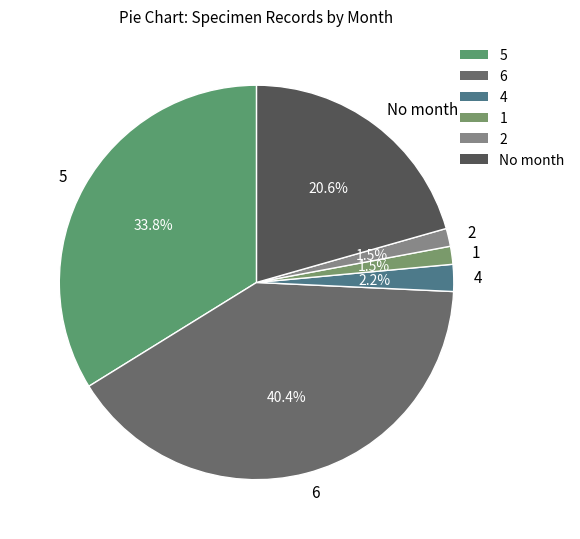

To the nearest percent, what portion does 6 represent?

40%